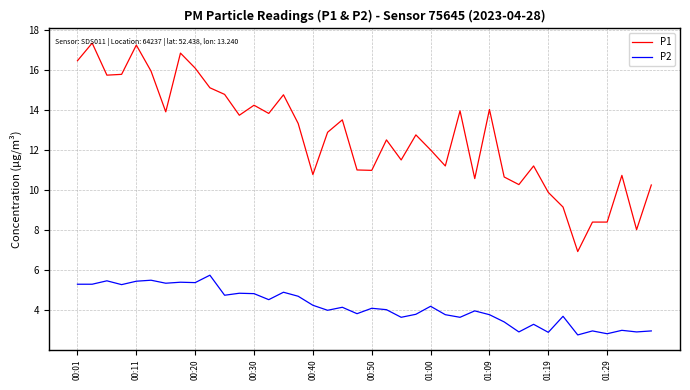

What is the maximum value shown in the chart?

17.3